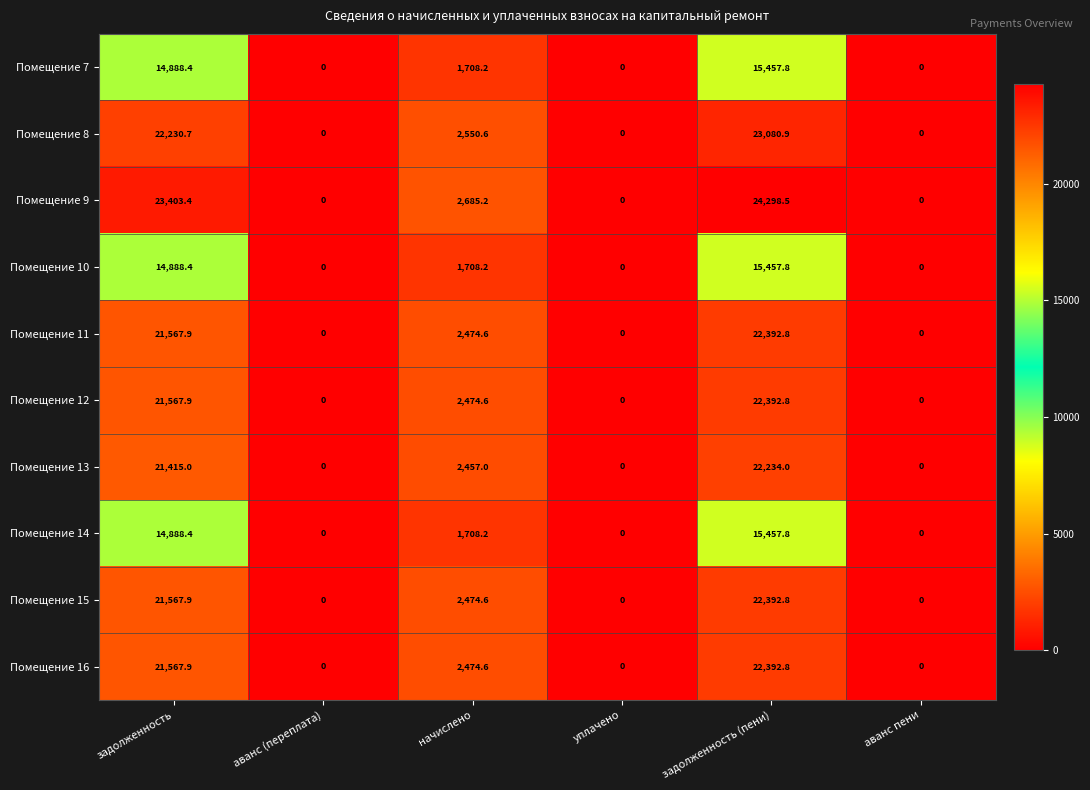

Where does the Помещение 12 series first go above 2474?

задолженность